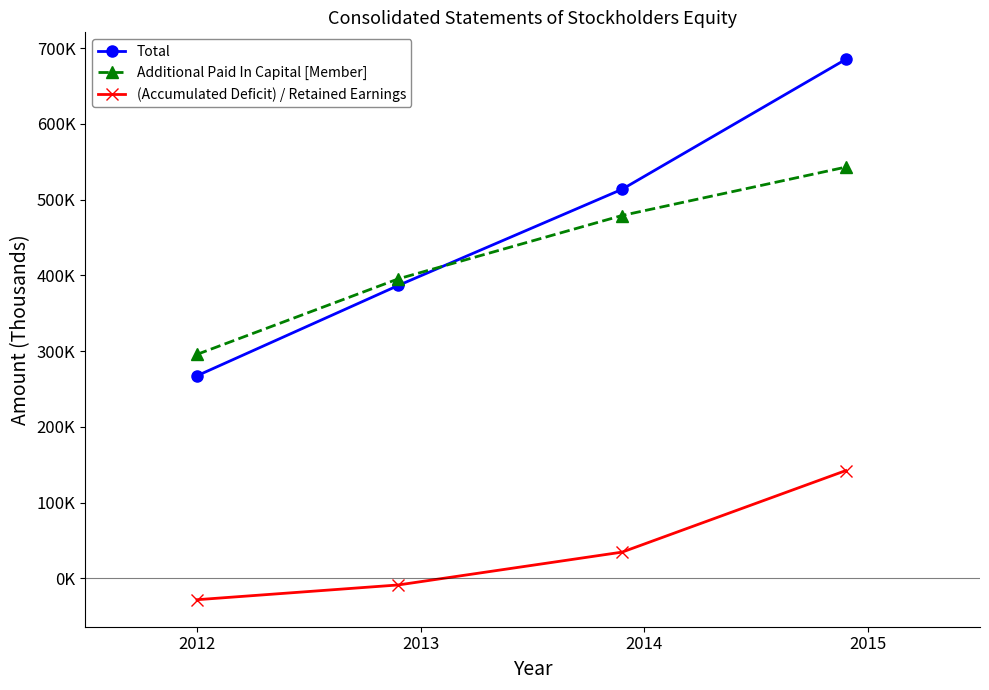

Is this an area chart (filled region under the line)?

No